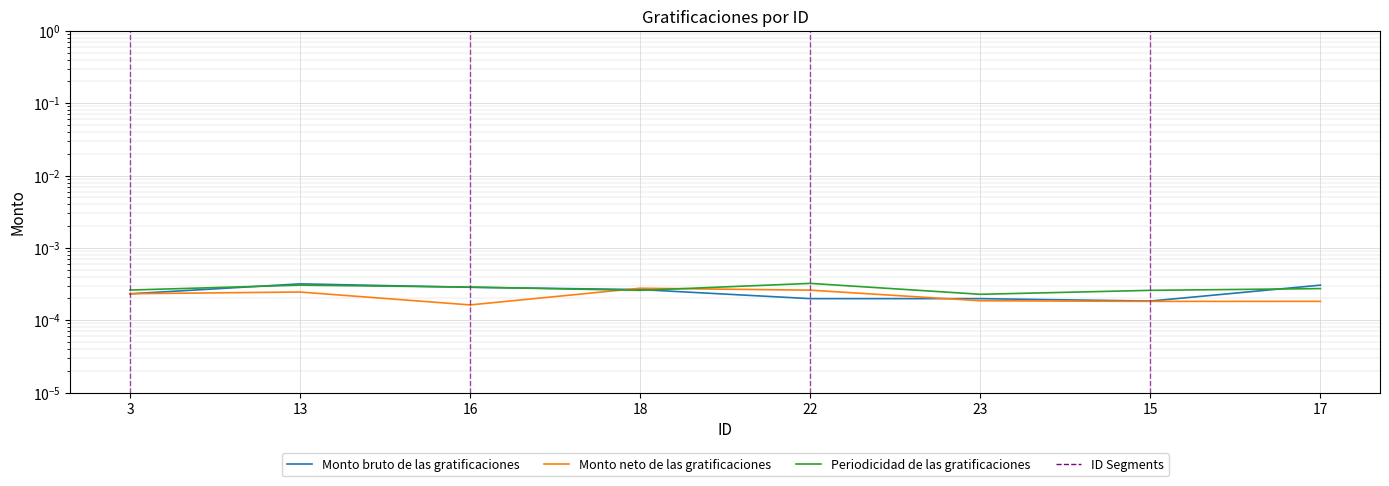

How many lines are shown in the chart?

3